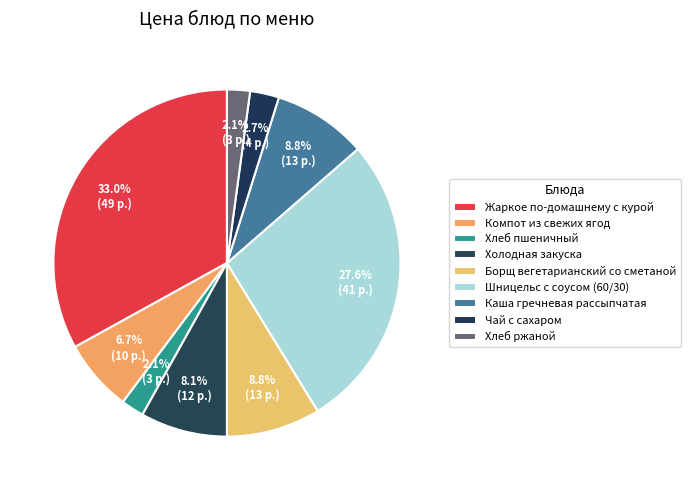

Do Хлеб ржаной and Каша гречневая рассыпчатая together represent more than half of the pie?

No